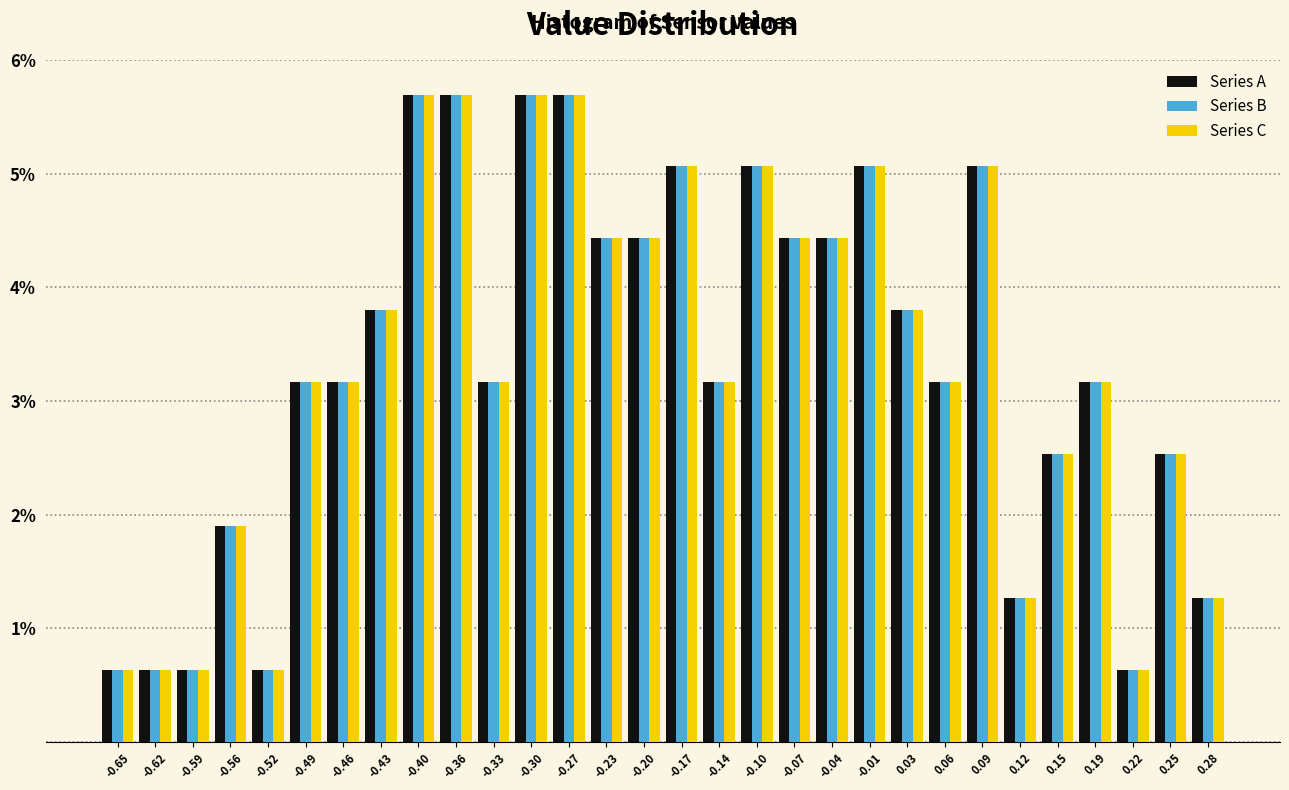

Reading left to right, transcribe this chart: for each range on the x-axis, give the height of each series' bar. Neither the bar edges nor the heights are printed on the chart, so give them approximately, as read against the axes.

-0.670 to -0.640: Series A=0.6	Series B=0.6	Series C=0.6
-0.640 to -0.605: Series A=0.6	Series B=0.6	Series C=0.6
-0.605 to -0.575: Series A=0.6	Series B=0.6	Series C=0.6
-0.575 to -0.540: Series A=1.9	Series B=1.9	Series C=1.9
-0.540 to -0.510: Series A=0.6	Series B=0.6	Series C=0.6
-0.510 to -0.475: Series A=3.2	Series B=3.2	Series C=3.2
-0.475 to -0.445: Series A=3.2	Series B=3.2	Series C=3.2
-0.445 to -0.410: Series A=3.8	Series B=3.8	Series C=3.8
-0.410 to -0.380: Series A=5.7	Series B=5.7	Series C=5.7
-0.380 to -0.345: Series A=5.7	Series B=5.7	Series C=5.7
-0.345 to -0.315: Series A=3.2	Series B=3.2	Series C=3.2
-0.315 to -0.280: Series A=5.7	Series B=5.7	Series C=5.7
-0.280 to -0.250: Series A=5.7	Series B=5.7	Series C=5.7
-0.250 to -0.215: Series A=4.4	Series B=4.4	Series C=4.4
-0.215 to -0.185: Series A=4.4	Series B=4.4	Series C=4.4
-0.185 to -0.155: Series A=5.1	Series B=5.1	Series C=5.1
-0.155 to -0.120: Series A=3.2	Series B=3.2	Series C=3.2
-0.120 to -0.090: Series A=5.1	Series B=5.1	Series C=5.1
-0.090 to -0.055: Series A=4.4	Series B=4.4	Series C=4.4
-0.055 to -0.025: Series A=4.4	Series B=4.4	Series C=4.4
-0.025 to 0.010: Series A=5.1	Series B=5.1	Series C=5.1
0.010 to 0.040: Series A=3.8	Series B=3.8	Series C=3.8
0.040 to 0.075: Series A=3.2	Series B=3.2	Series C=3.2
0.075 to 0.105: Series A=5.1	Series B=5.1	Series C=5.1
0.105 to 0.140: Series A=1.3	Series B=1.3	Series C=1.3
0.140 to 0.170: Series A=2.5	Series B=2.5	Series C=2.5
0.170 to 0.205: Series A=3.2	Series B=3.2	Series C=3.2
0.205 to 0.235: Series A=0.6	Series B=0.6	Series C=0.6
0.235 to 0.270: Series A=2.5	Series B=2.5	Series C=2.5
0.270 to 0.300: Series A=1.3	Series B=1.3	Series C=1.3